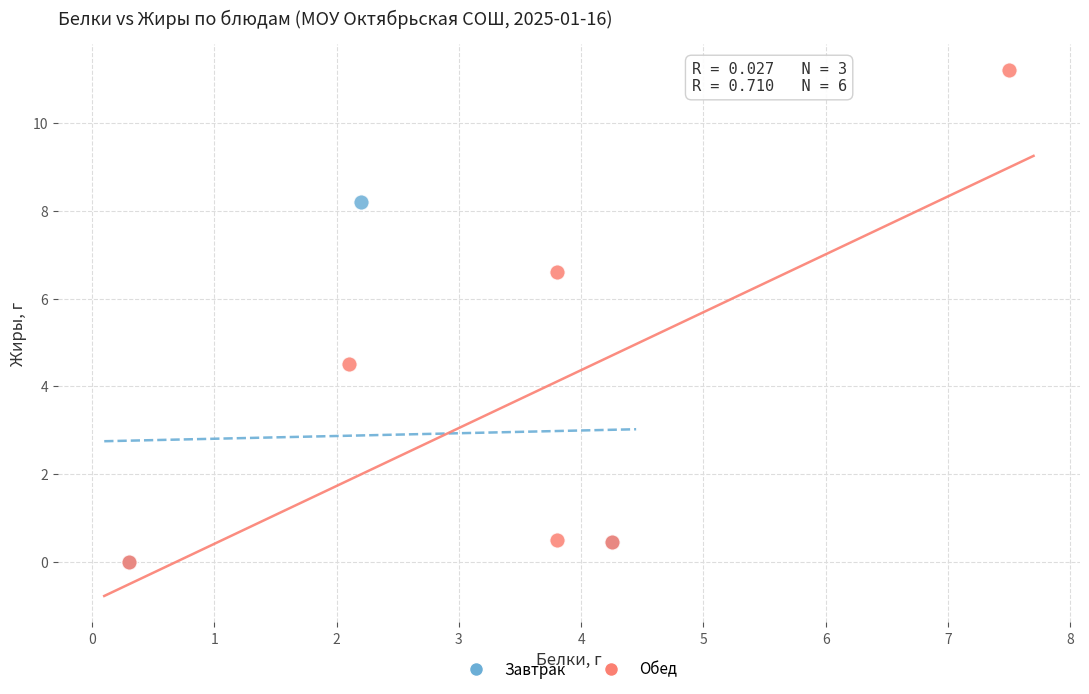

Which series has the largest Y range (max minus min)?

Обед